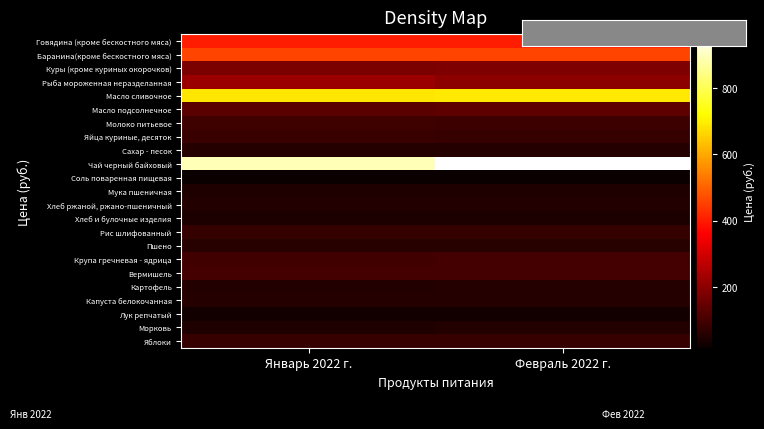

At which category does the chart reach its minimum across all series?

Январь 2022 г.